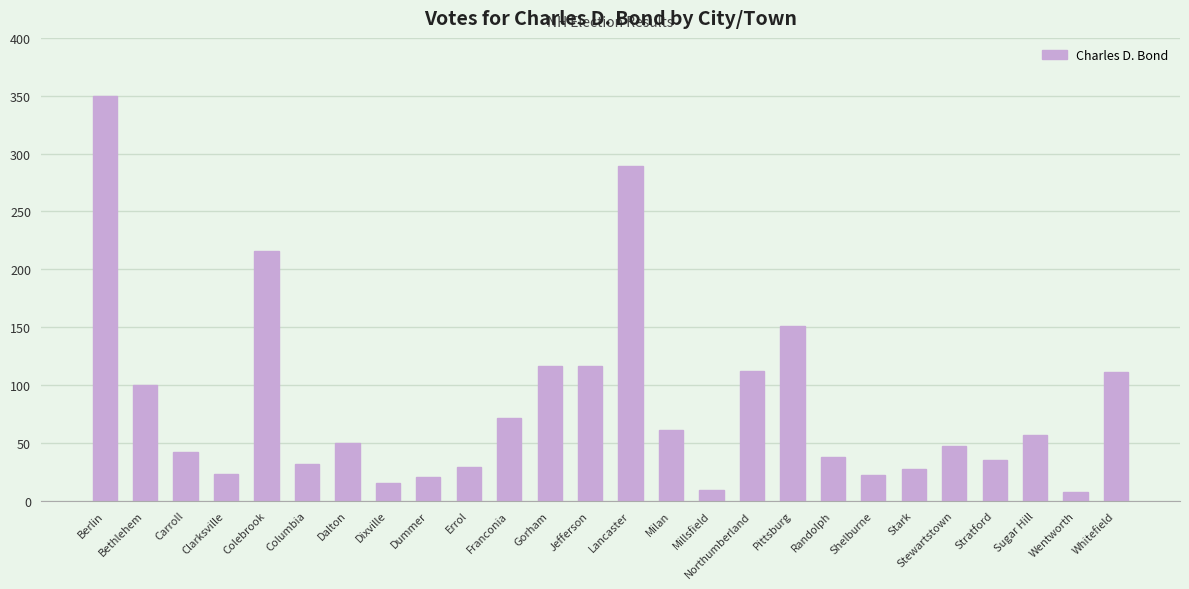

Are the bars grouped side by side (vs. stacked)?

No